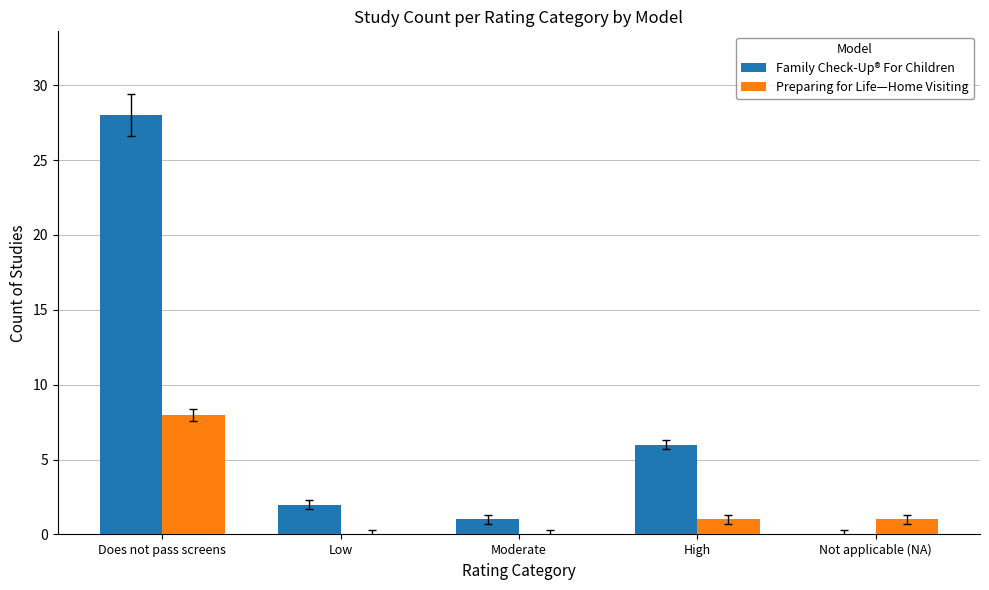

Which category has the highest value in the Family Check-Up® For Children series?

Does not pass screens